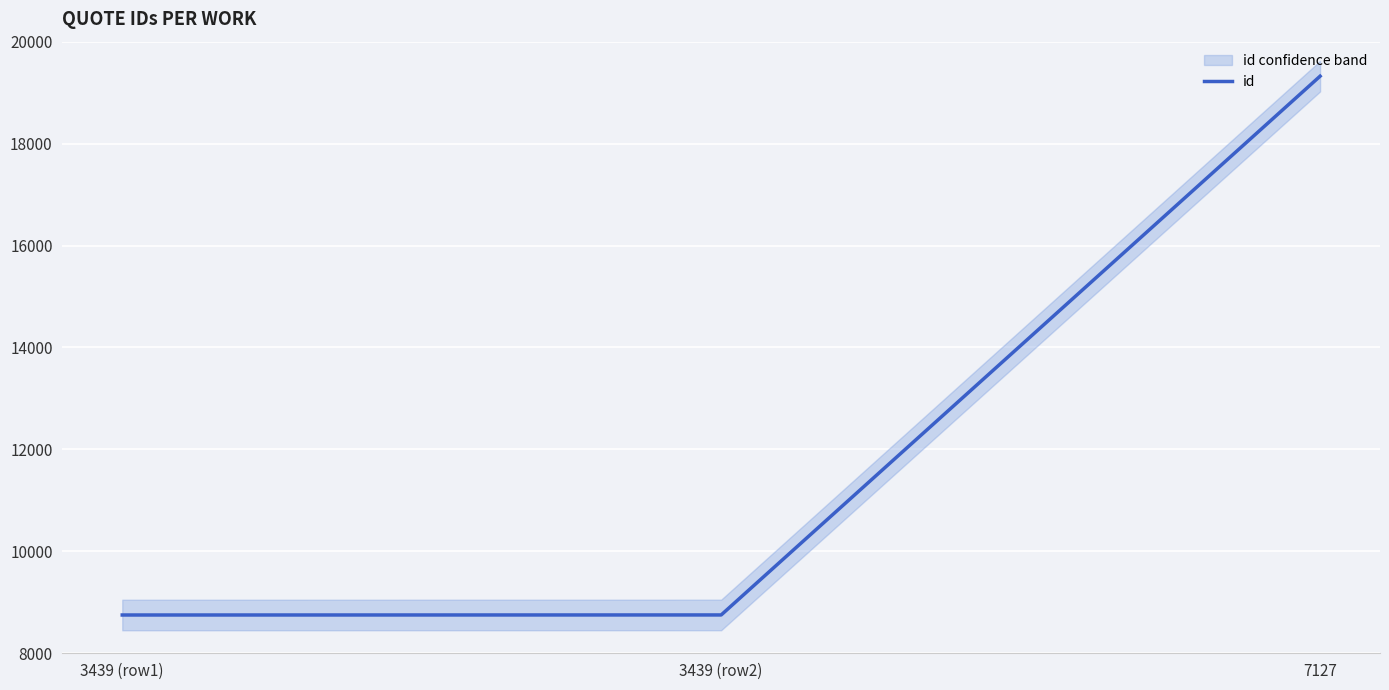

Does the chart display data point markers on the line(s)?

No